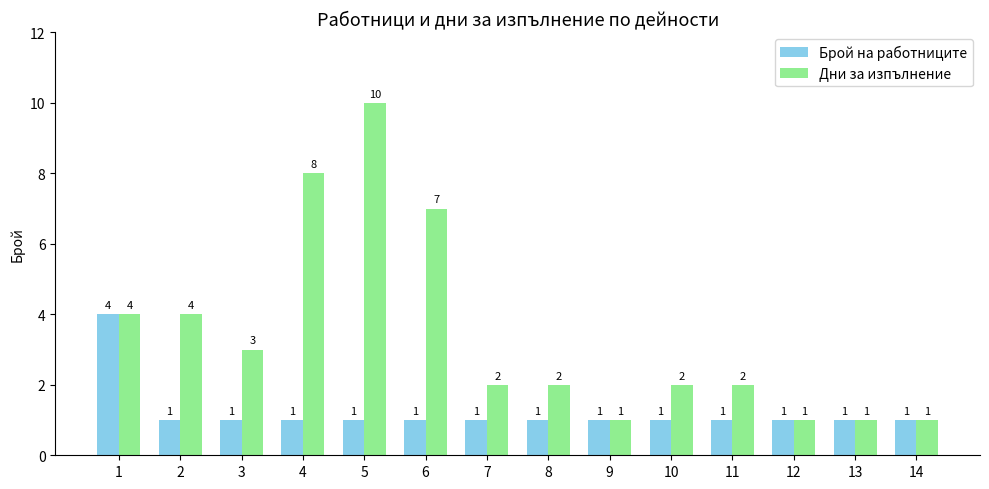

Read the Брой на работниците value at 7.

1